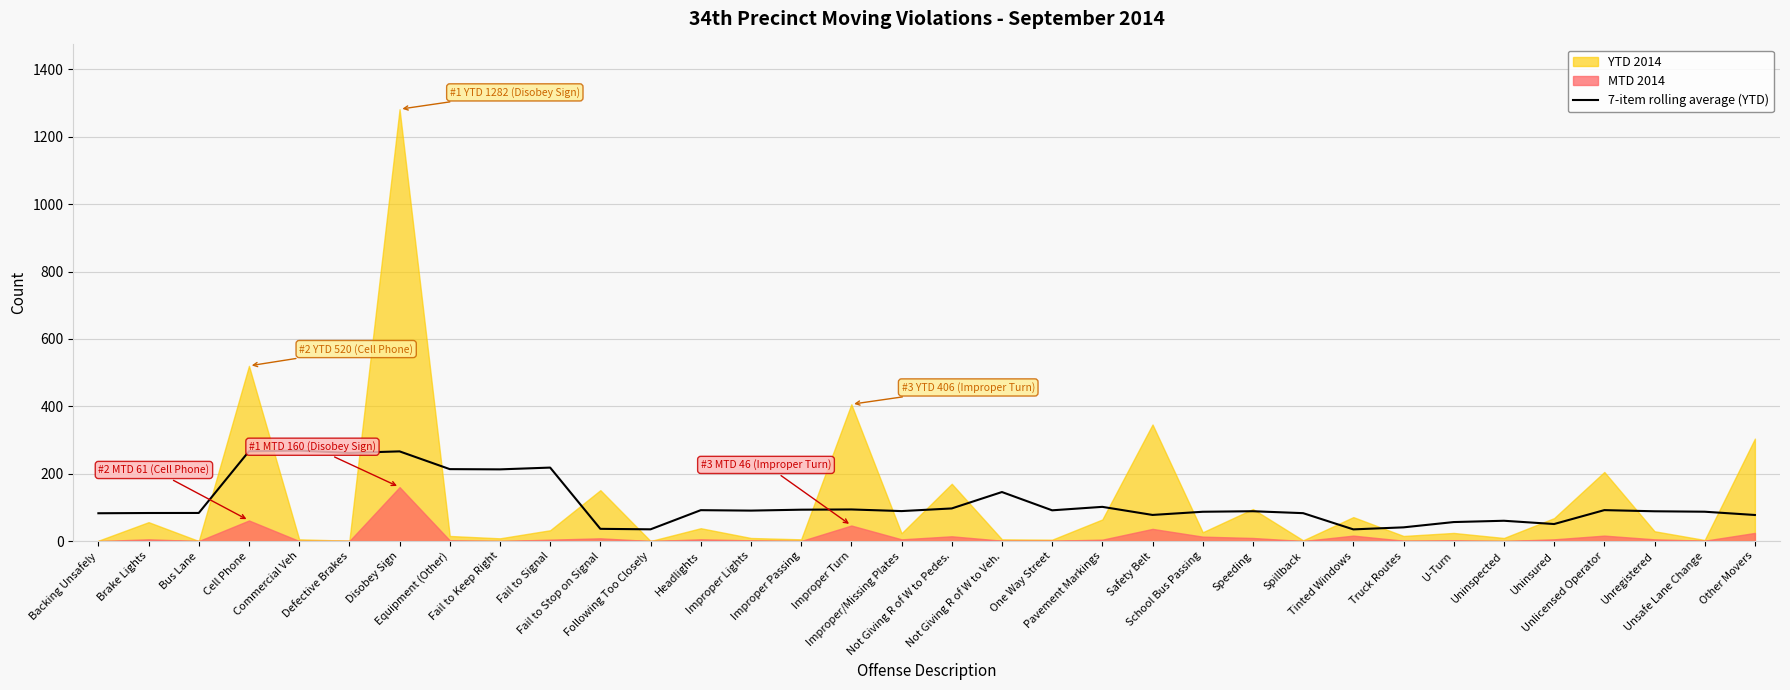

Reading right to left, what are all the values shown in this chart?

77.3	87.0	88.3	91.7	50.4	60.1	56.3	40.6	34.6	82.7	88.4	86.9	77.4	101.4	91.1	145.4	96.7	88.9	93.7	93.0	90.3	91.6	34.7	36.1	218.0	212.7	213.4	266.1	261.6	268.4	266.4	83.3	83.1	82.4